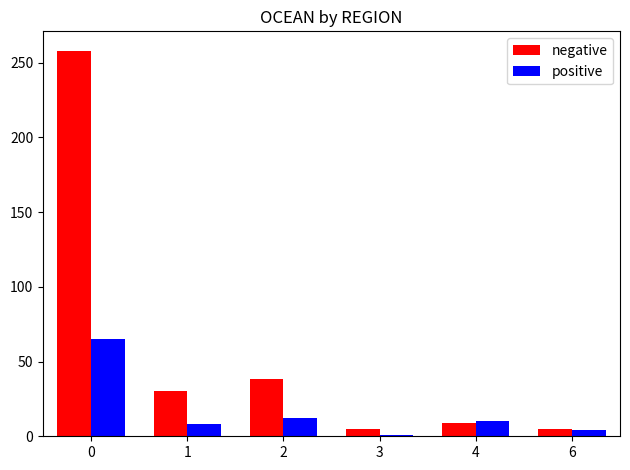

What is the difference between the maximum and minimum values in the negative series?

253